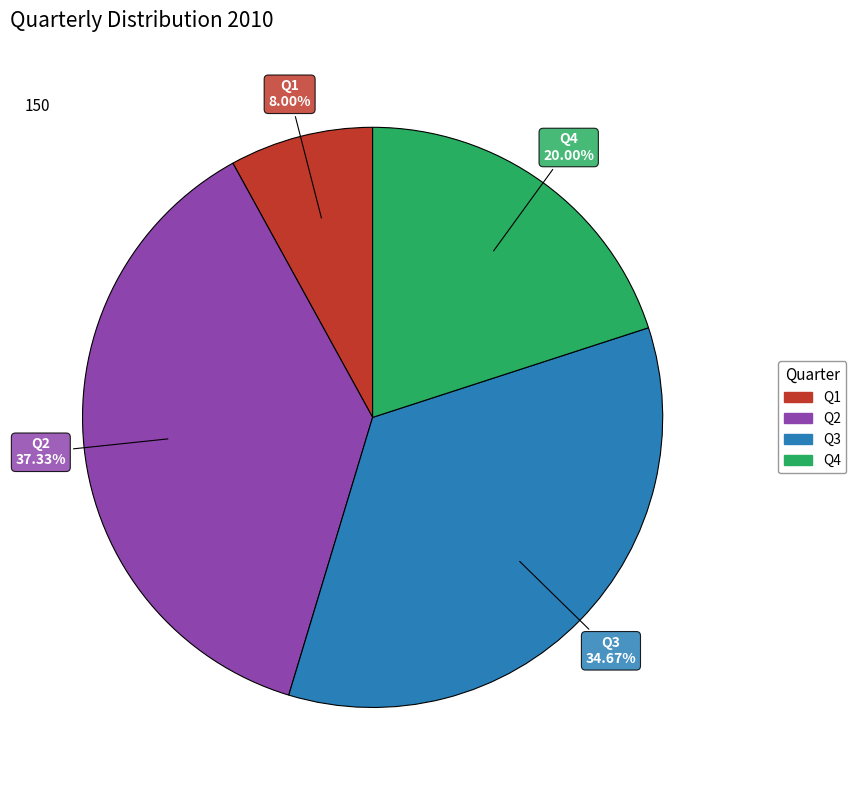

Which slice is the smallest?

Q1